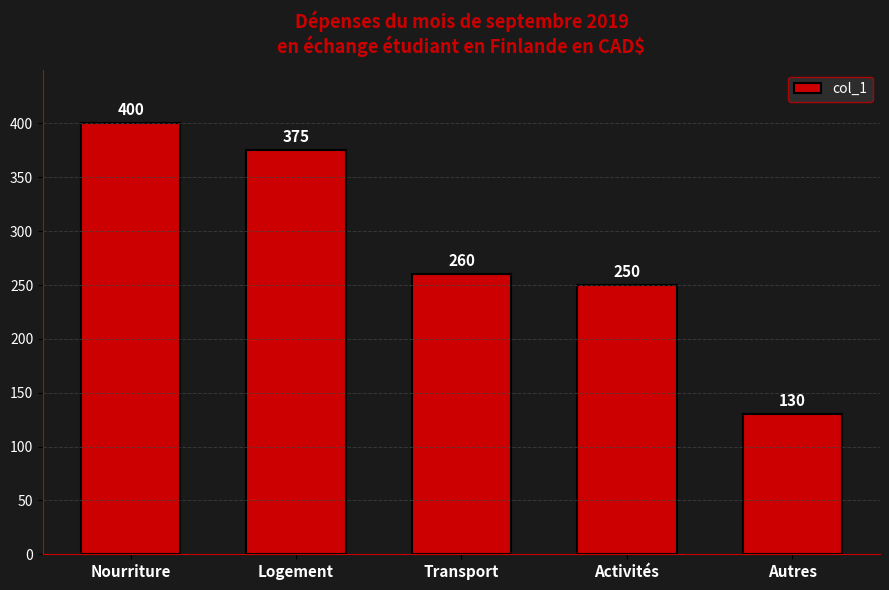

Reading left to right, extract all data points from this chart.

Nourriture=400	Logement=375	Transport=260	Activités=250	Autres=130